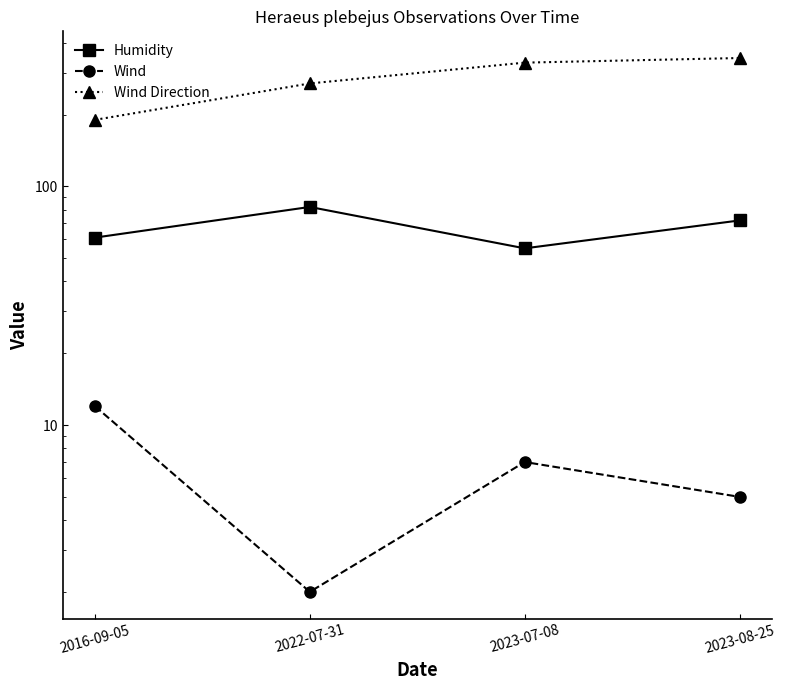

True or false: Wind Direction and Humidity cross at least once.

False